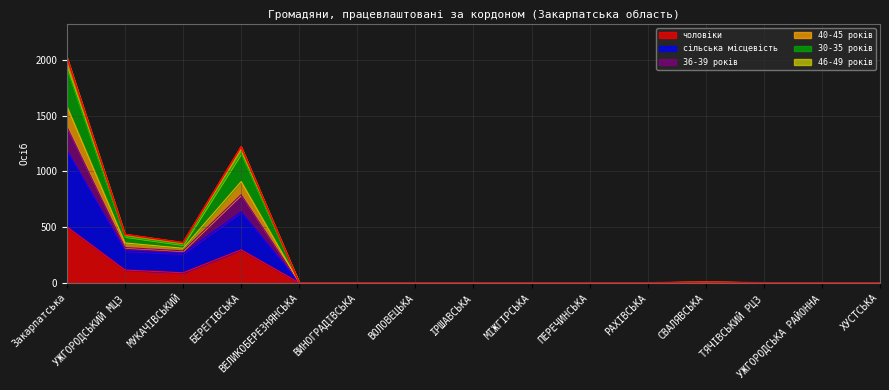

The value of чоловіки at БЕРЕГІВСЬКА is 399. True or false?

False